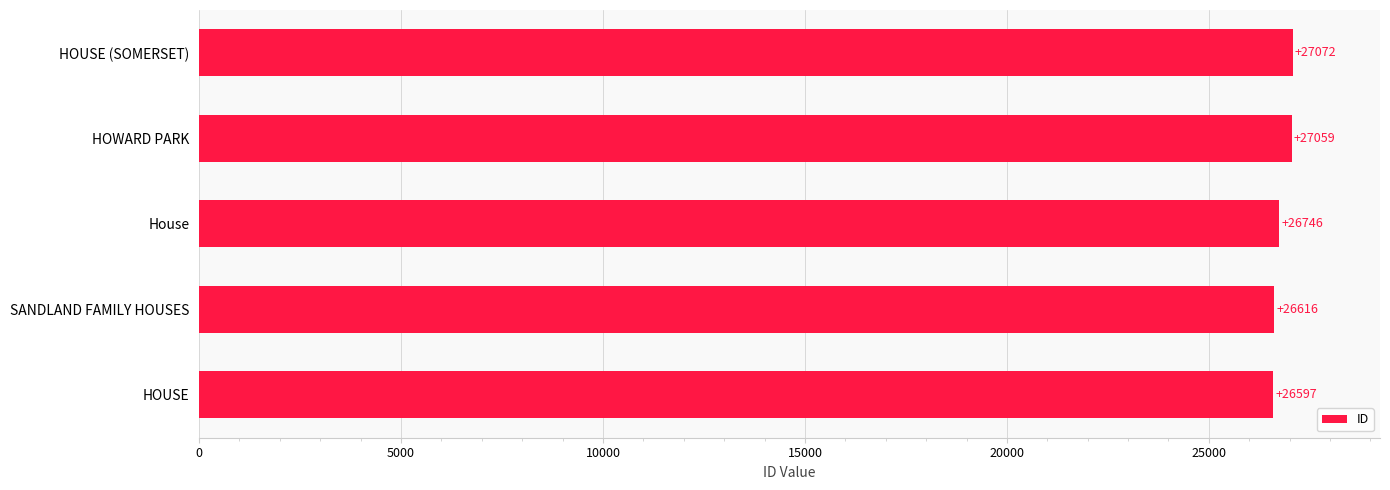

Does the chart contain stacked bars?

No